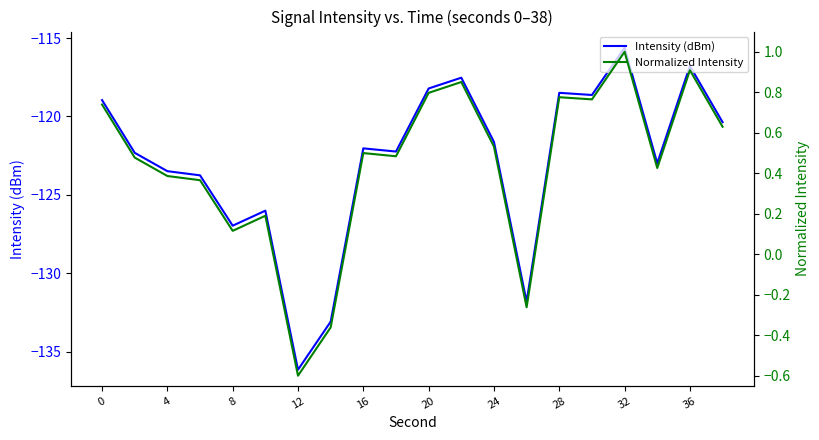

Reading left to right, list all the values displayed in this chart.

Intensity (dBm): -119.0	-122.3	-123.5	-123.8	-127.0	-126.0	-136.2	-133.1	-122.0	-122.2	-118.2	-117.5	-121.6	-131.8	-118.5	-118.6	-115.6	-123.0	-116.8	-120.4
Normalized Intensity: 0.7	0.5	0.4	0.4	0.1	0.2	-0.6	-0.4	0.5	0.5	0.8	0.9	0.5	-0.3	0.8	0.8	1.0	0.4	0.9	0.6